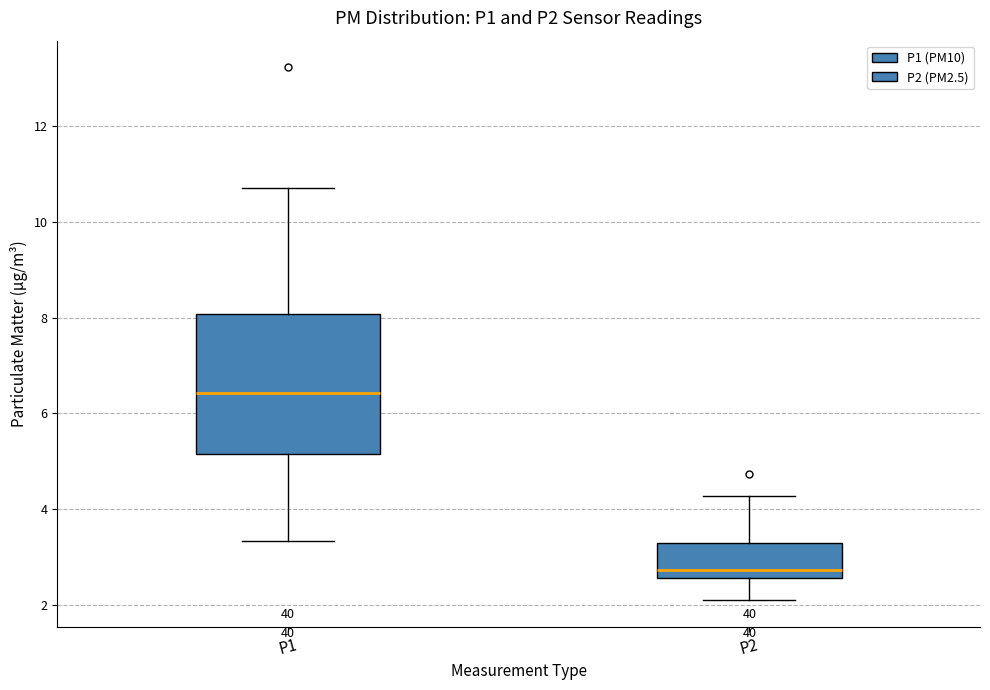

Reading left to right, read every box against the y-axis: the position of its median line, the range the box covers, and the ends of its whiskers. The values are not printed on the chart, so give them approximately, as read against the axis.

P1: median 6.4, box 5.2 to 8.0, whiskers 3.4 to 10.8
P2: median 2.8, box 2.6 to 3.4, whiskers 2.2 to 4.2